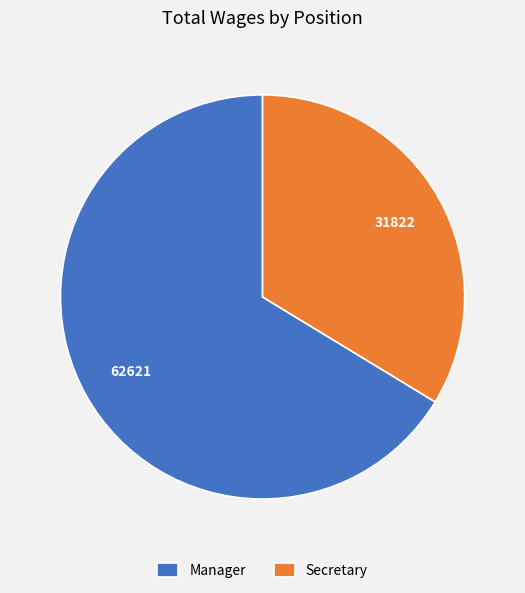

Rank the categories by value from highest to lowest.

Manager, Secretary